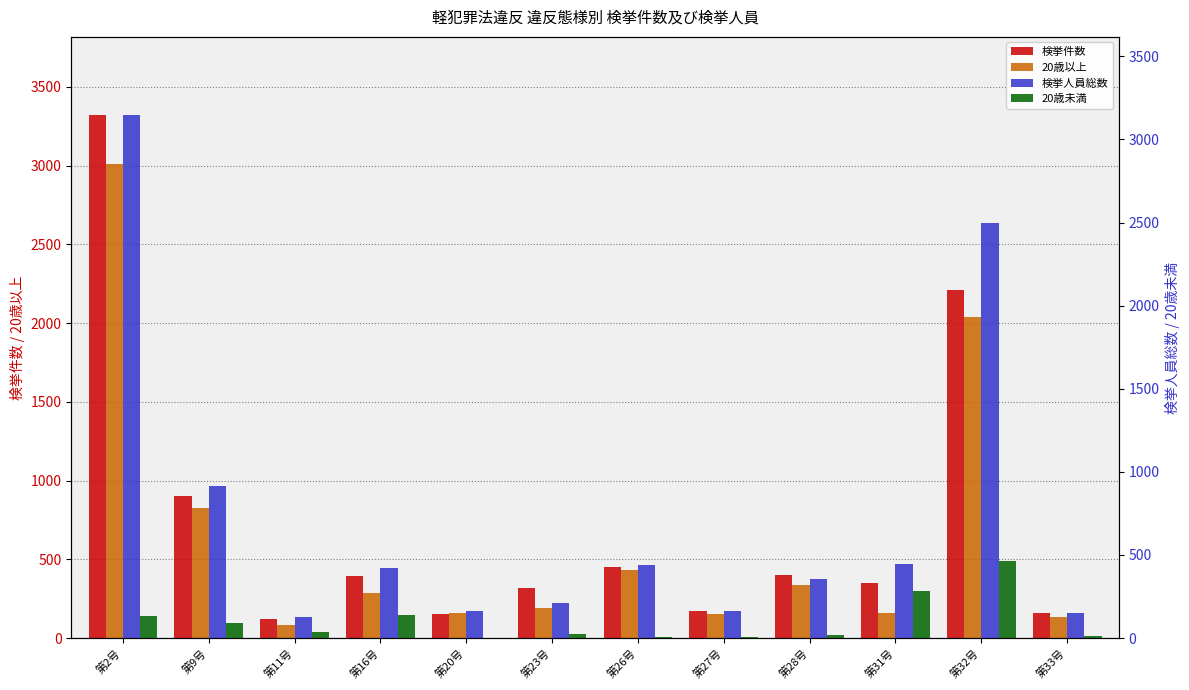

What is the label of the 1st bar from the left?

第2号